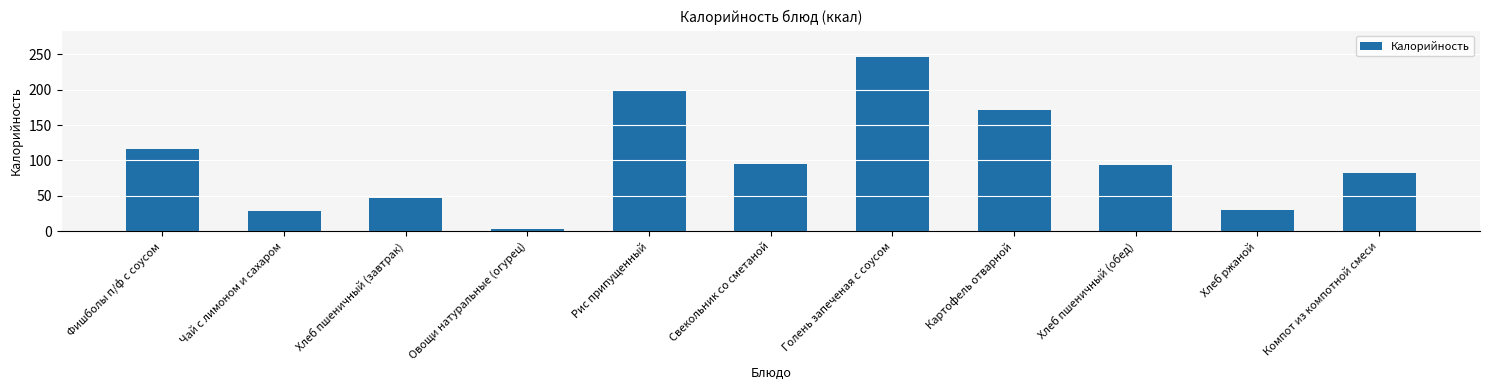

Reading left to right, transcribe all the data shown in this chart.

116.7	28.0	46.6	3.4	199.9	95.2	246.4	170.8	93.8	29.4	82.7